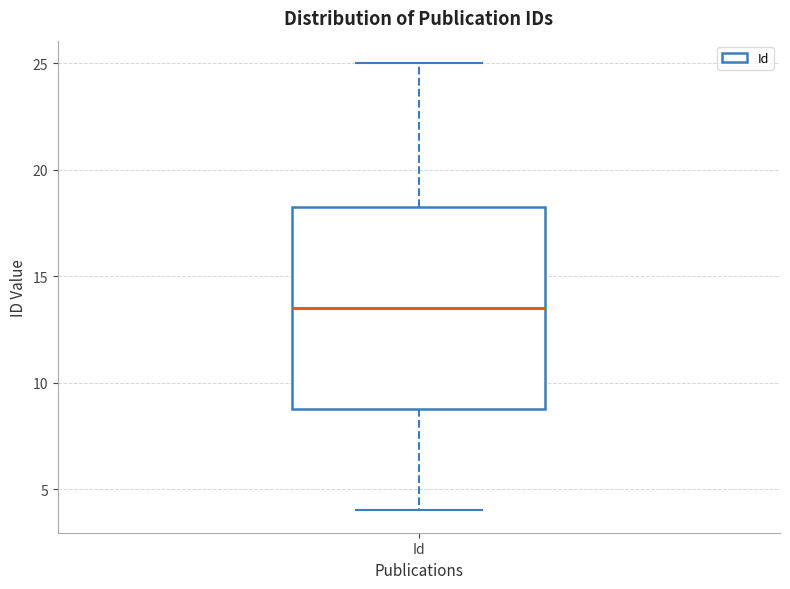

Where does the lower whisker of the box for Id end on the y-axis? The values are not printed on the chart, so give them approximately, as read against the axis.

4.0